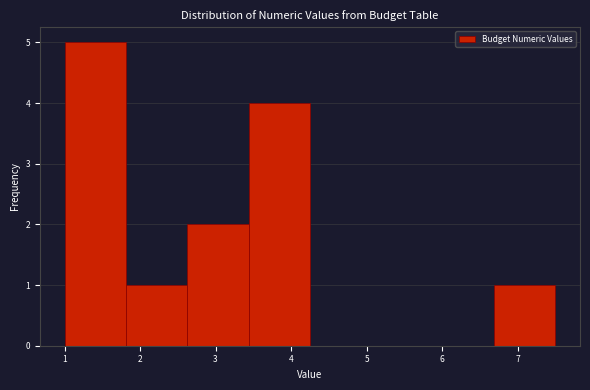

How tall is the bar that spans 1.0 to 1.8 on the x-axis? Neither the bar edges nor the heights are printed on the chart, so give them approximately, as read against the axes.

5